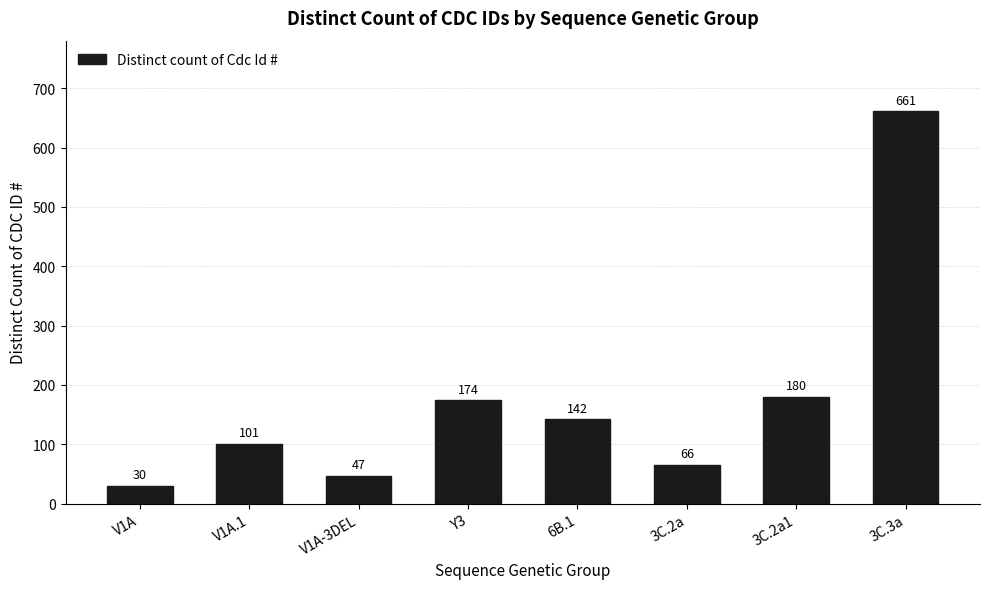

What is the change in value from 6B.1 to 3C.2a1?

+38